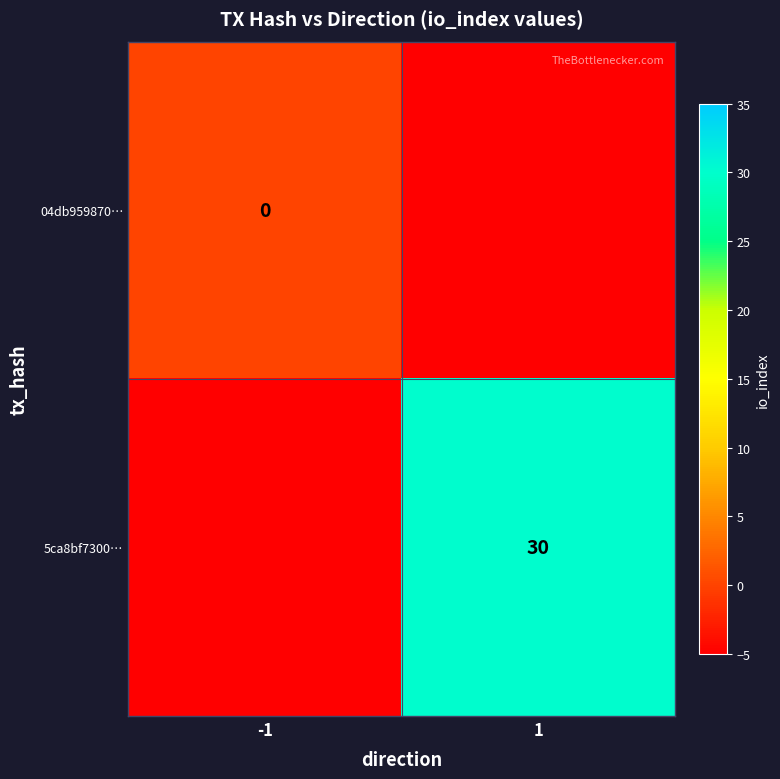

True or false: 5ca8bf7300… has a value of 49 at 1.

False